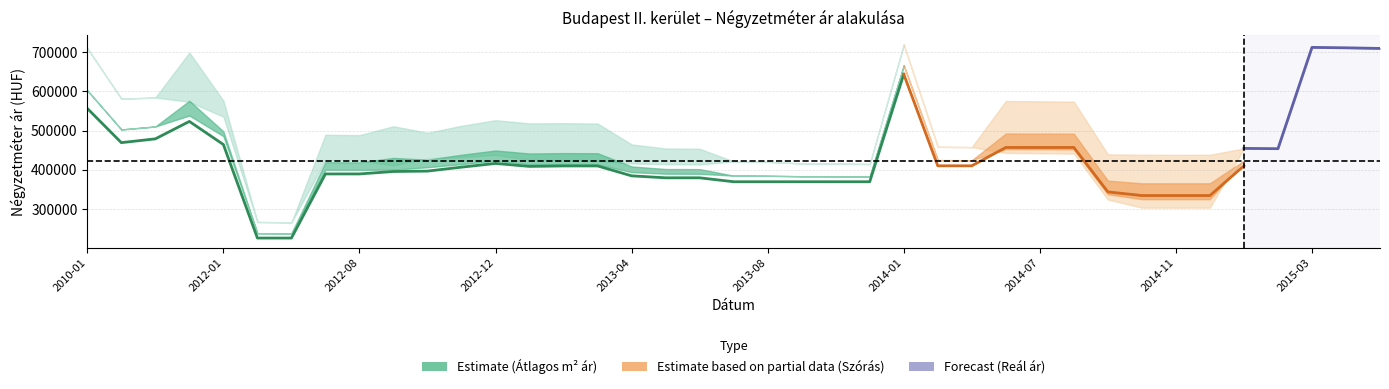

Does the chart display data point markers on the line(s)?

No